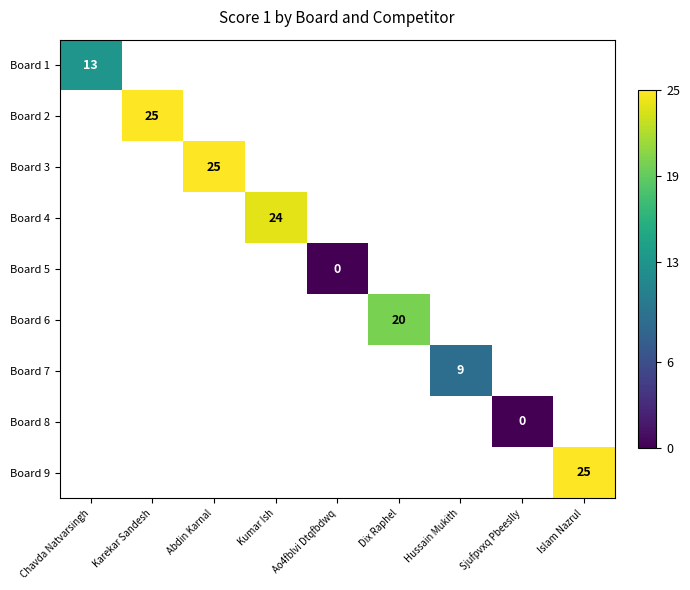

At how many categories does at least one series exceed 2?

7